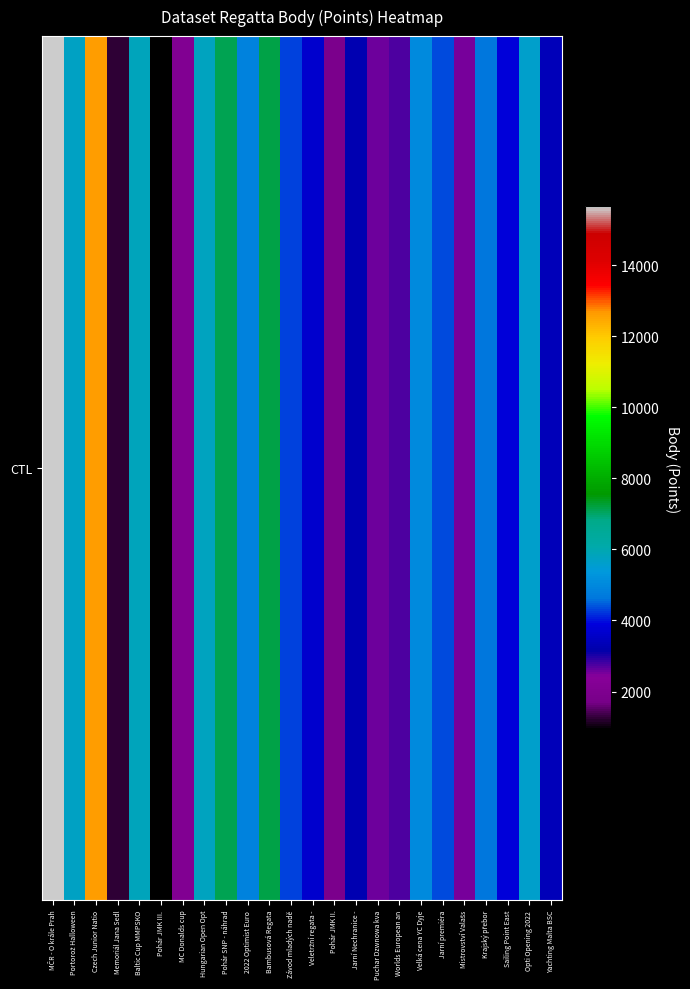

Rank the categories by value from highest to lowest.

MČR - O krále Prah, Czech Junior Natio, Bambusová Regata, Pohár SNP - náhrad, Baltic Cup MMPSKO, Hungarian Open Opt, Portorož Halloween, Opti Opening 2022, Velká cena YC Dyje, 2022 Optimist Euro, Krajský přebor, Jarní premiéra, Závod mladých nadě, Sailing Point East, Veletržní regata -, Yachting Malta BSC, Jarní Nechranice -, Worlds European an, Puchar Dzwnowa kva, Mistrovství Valašs, MC Donalds cup, Pohár JMK II., Memoriál Jana Sedl, Pohár JMK III.